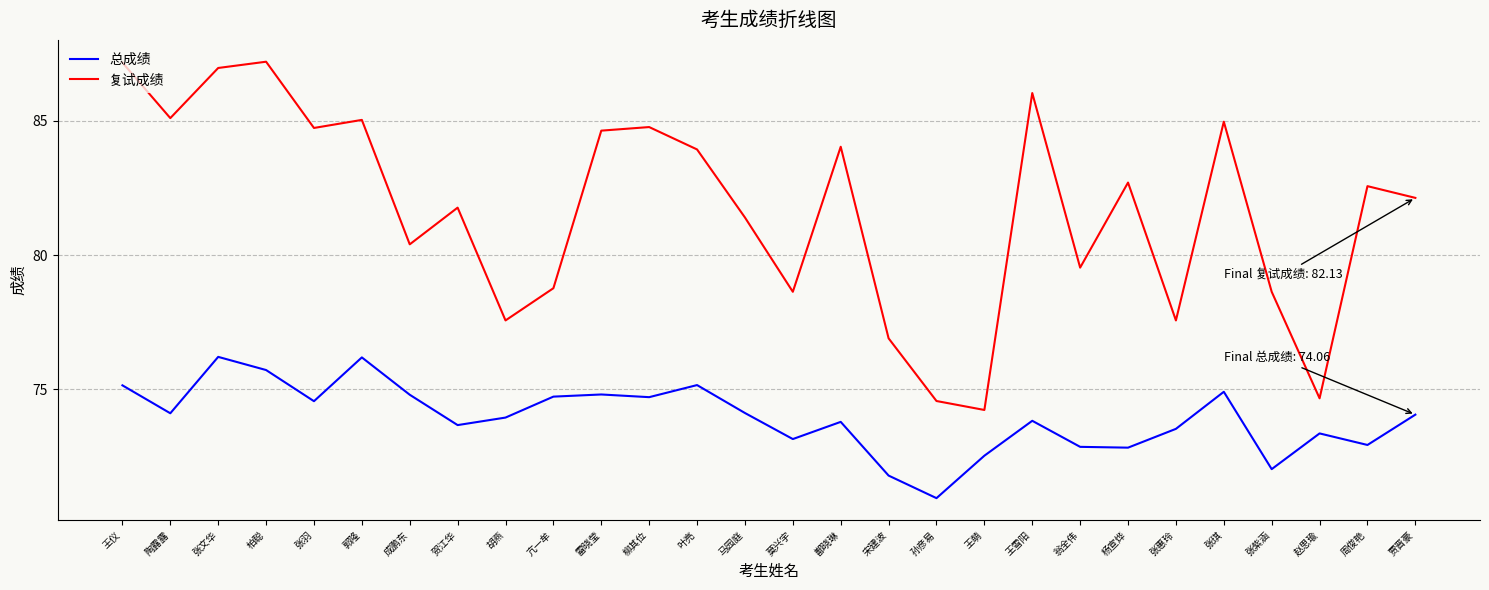

Which series has the largest total across all categories?

复试成绩